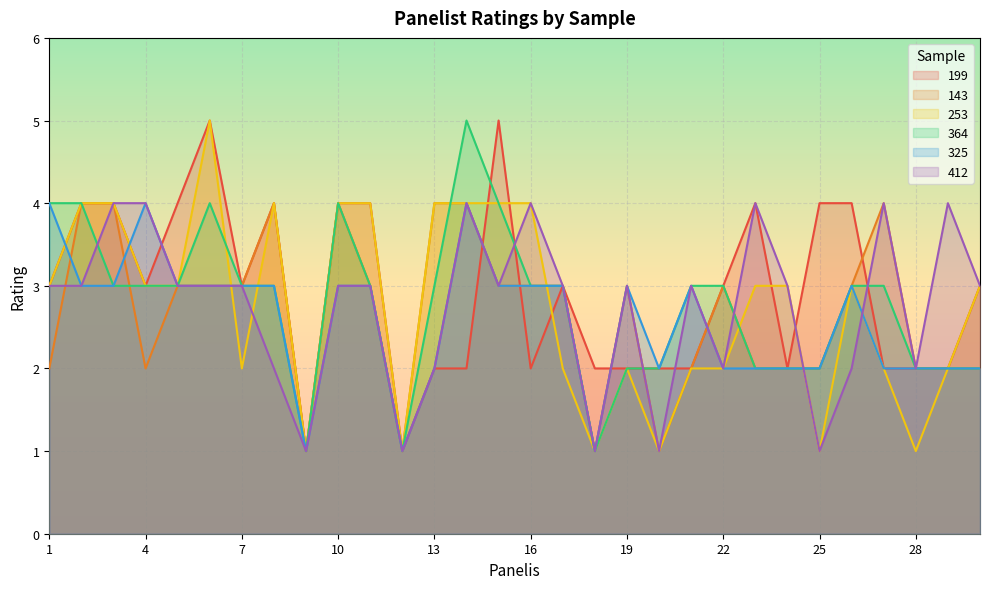

True or false: 253 has a value of 1 at 17.

False